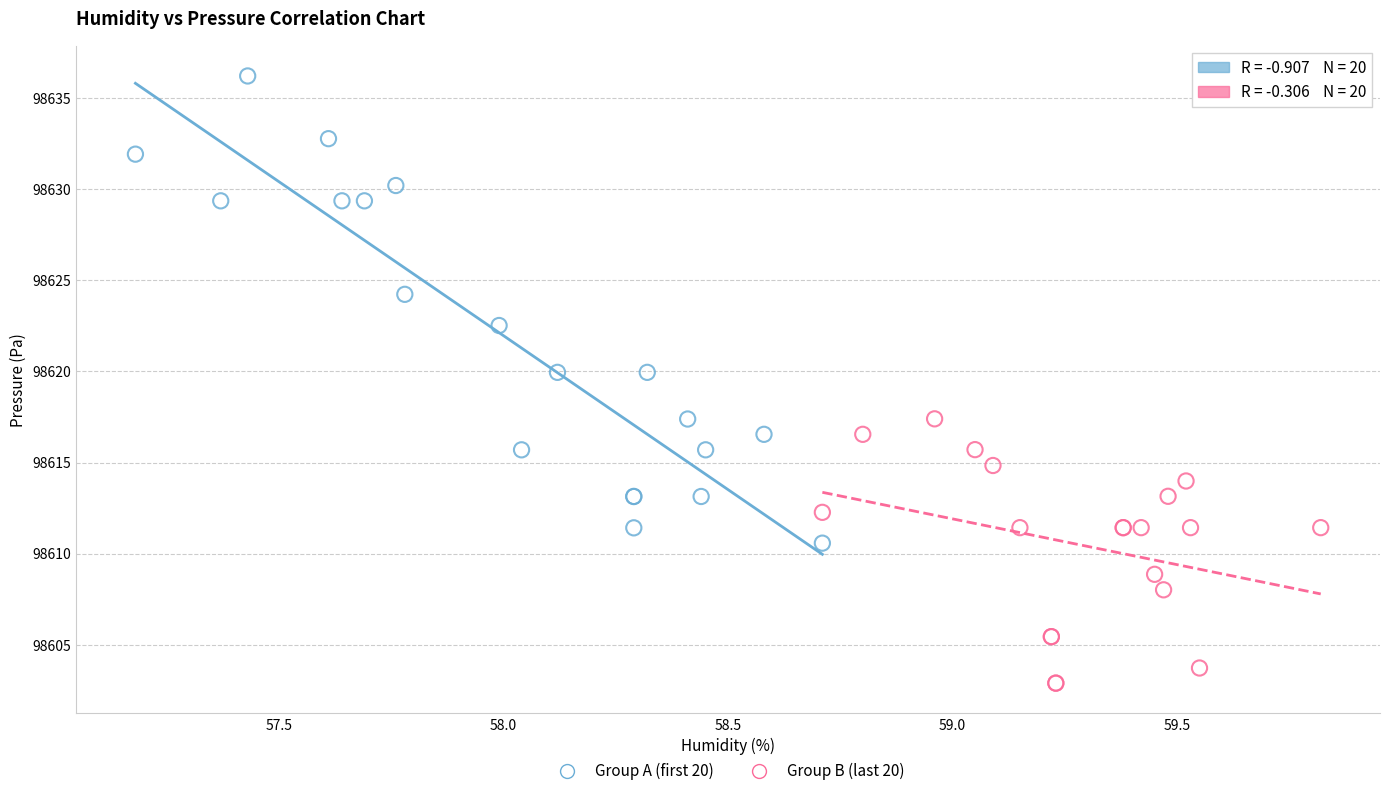

Which series contains the lowest Y value?

Group B (last 20)